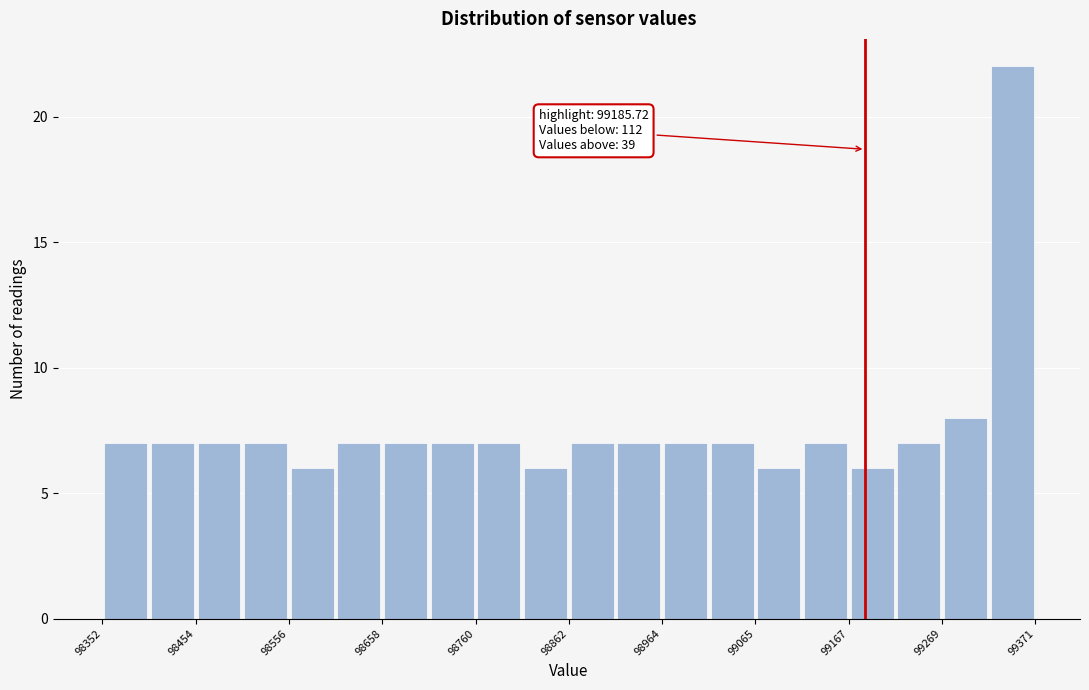

Read against the x-axis, roughly where is the centre of the tallest bar?

99340